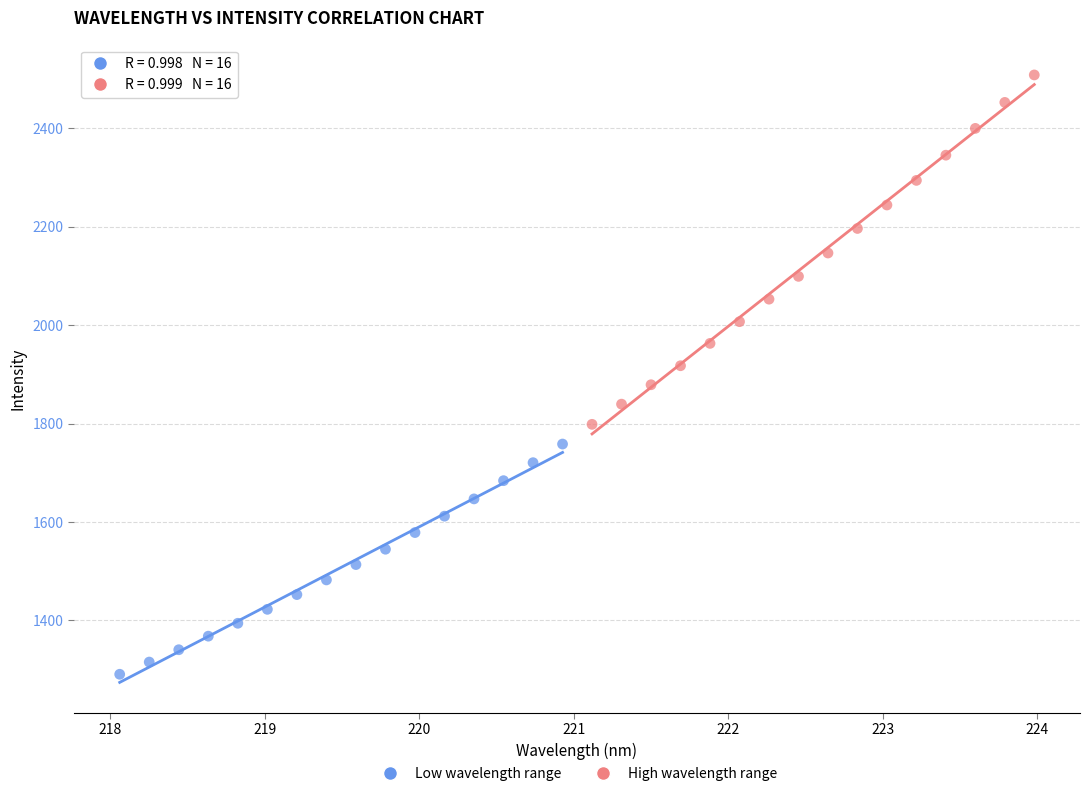

Which series contains the highest Y value?

High wavelength range